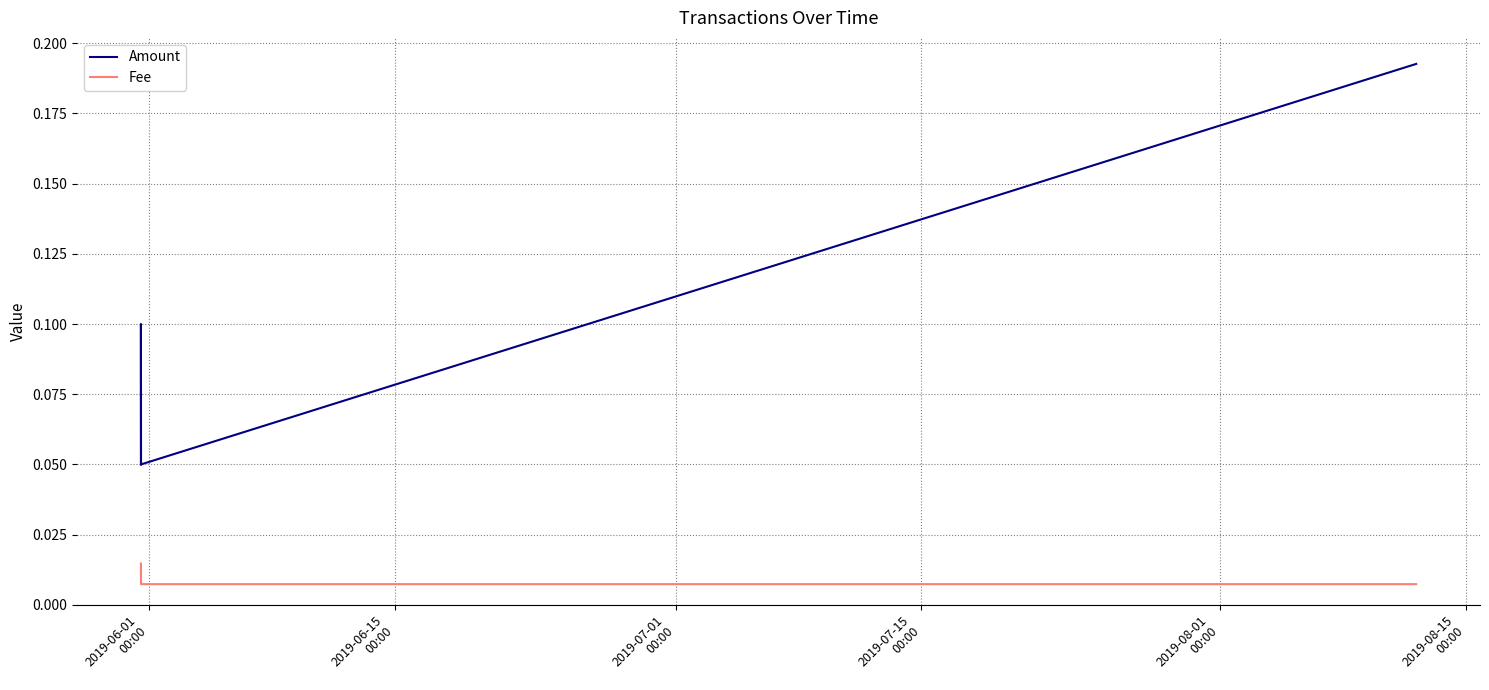

The Amount series shows 0.0 at 2019-07-01
00:00. True or false?

False